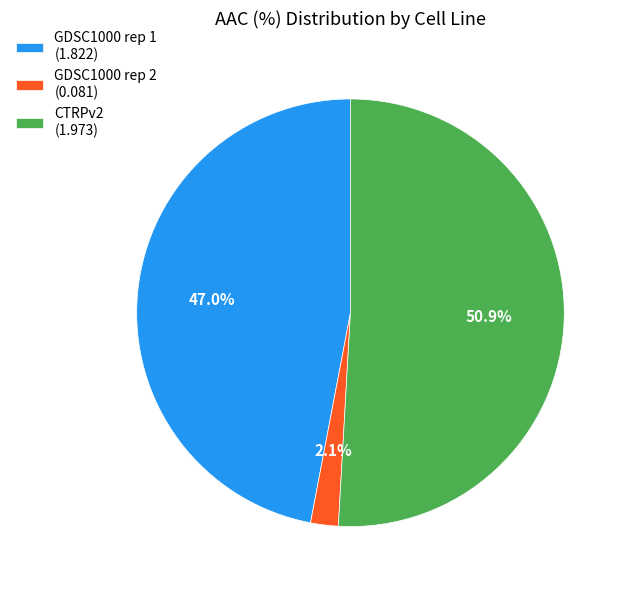

Which slice represents more than half of the pie?

CTRPv2